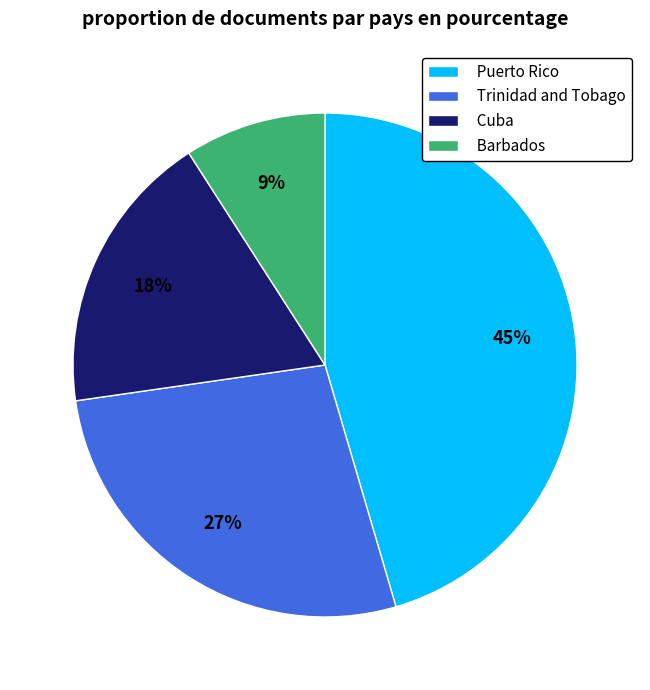

Which category has the biggest portion of the pie?

Puerto Rico